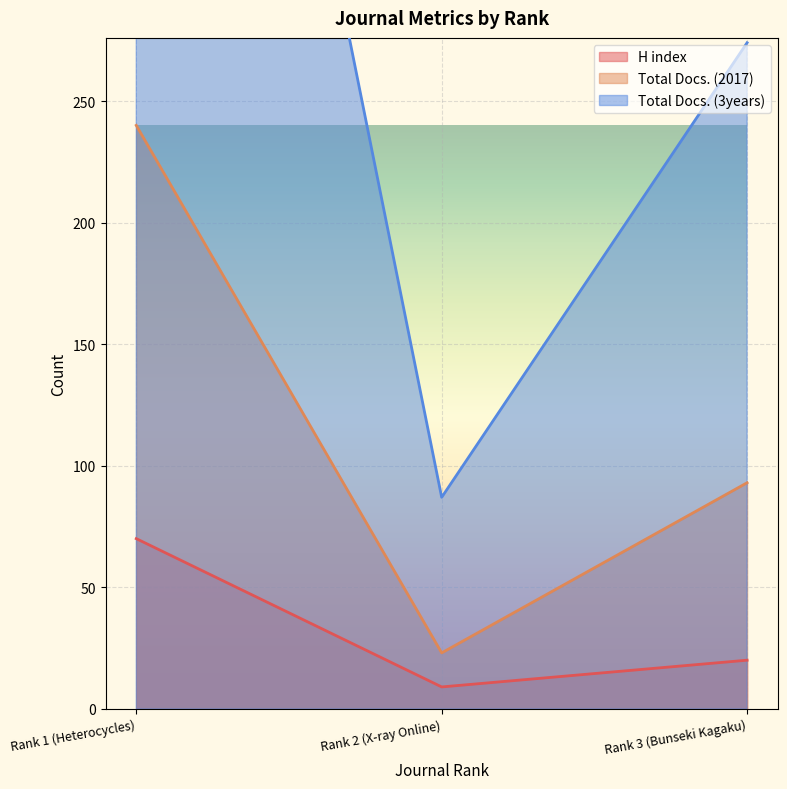

How many lines are shown in the chart?

3